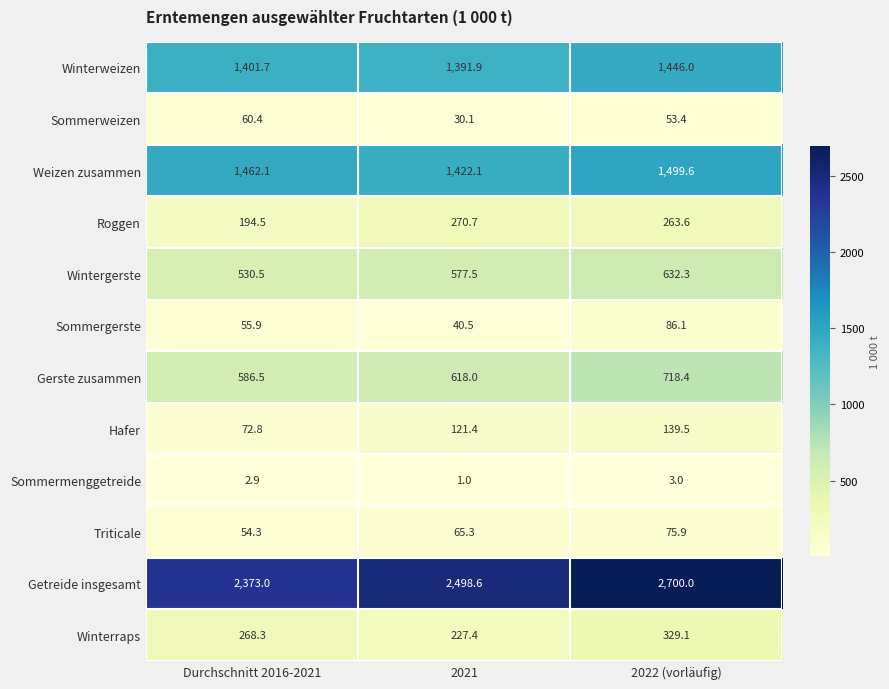

The value of Wintergerste at Durchschnitt 2016-2021 is 530.5. True or false?

True